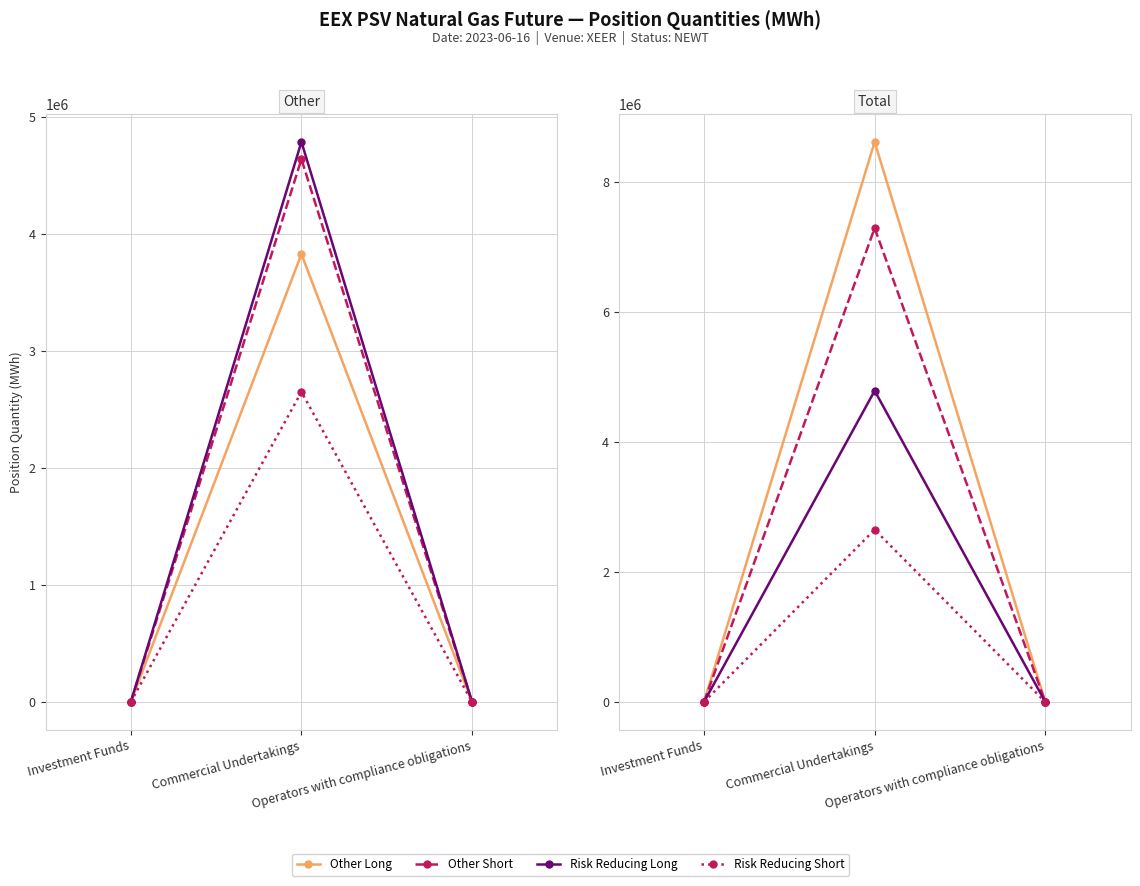

What is the maximum value for Total Long?

8616816